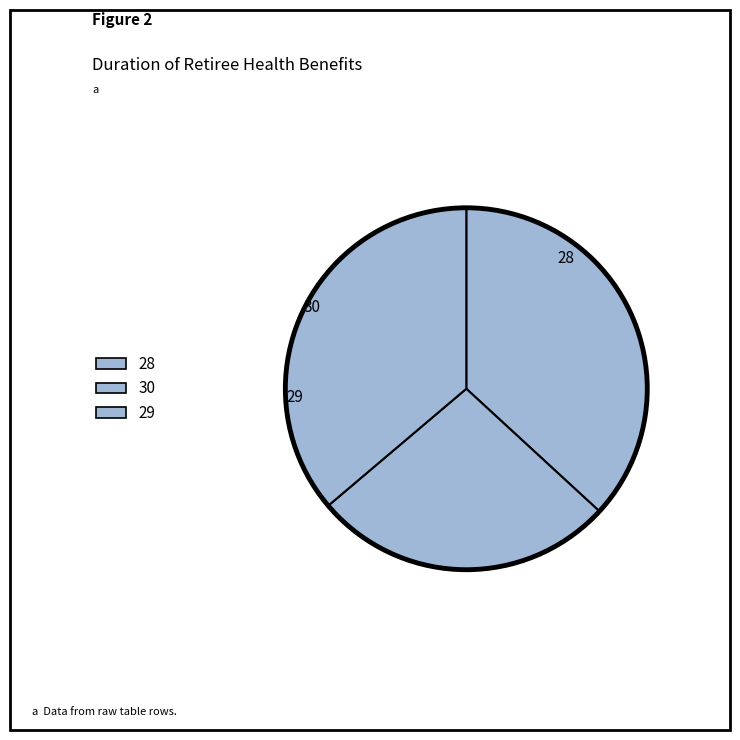

Which slice is the largest?

28